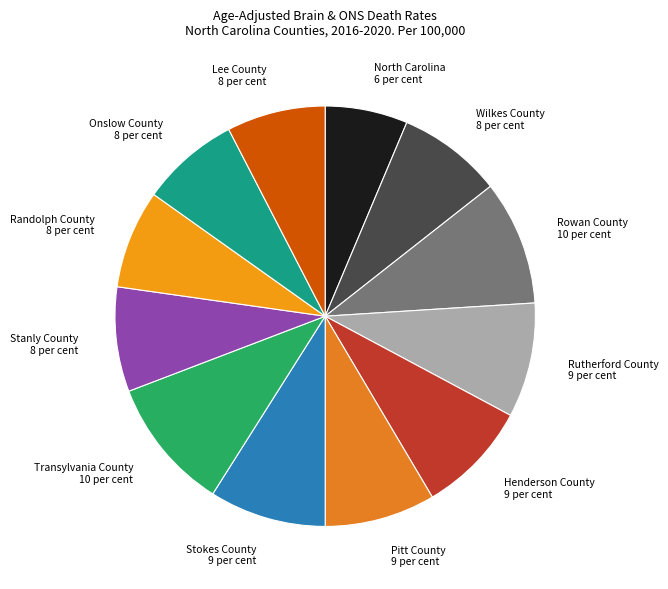

True or false: Rutherford County accounts for 1% of the total.

False